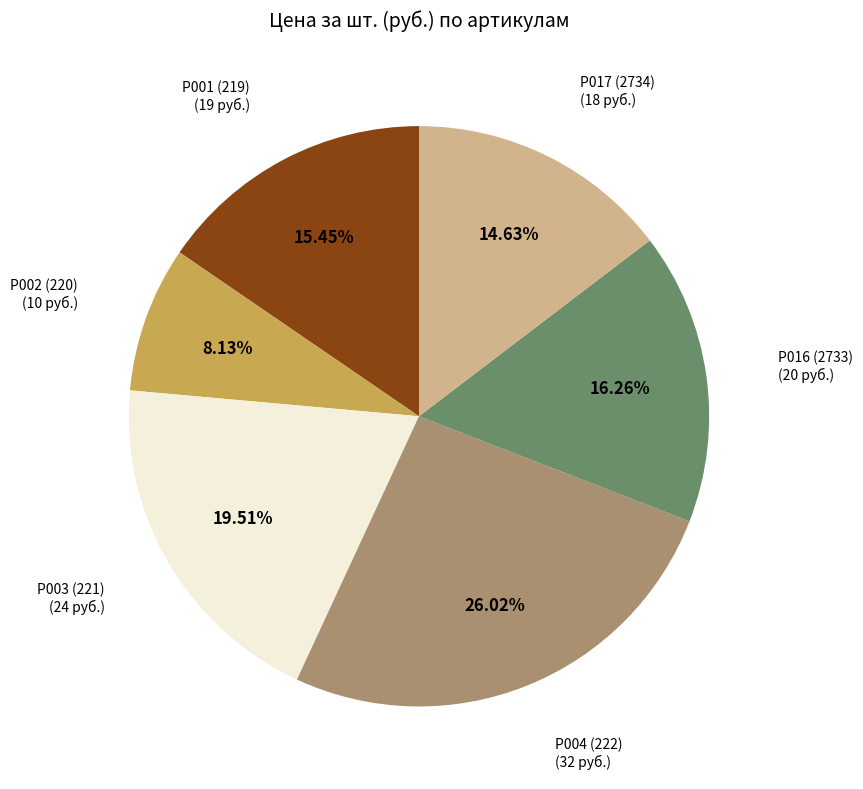

Is there a majority slice in this chart?

No